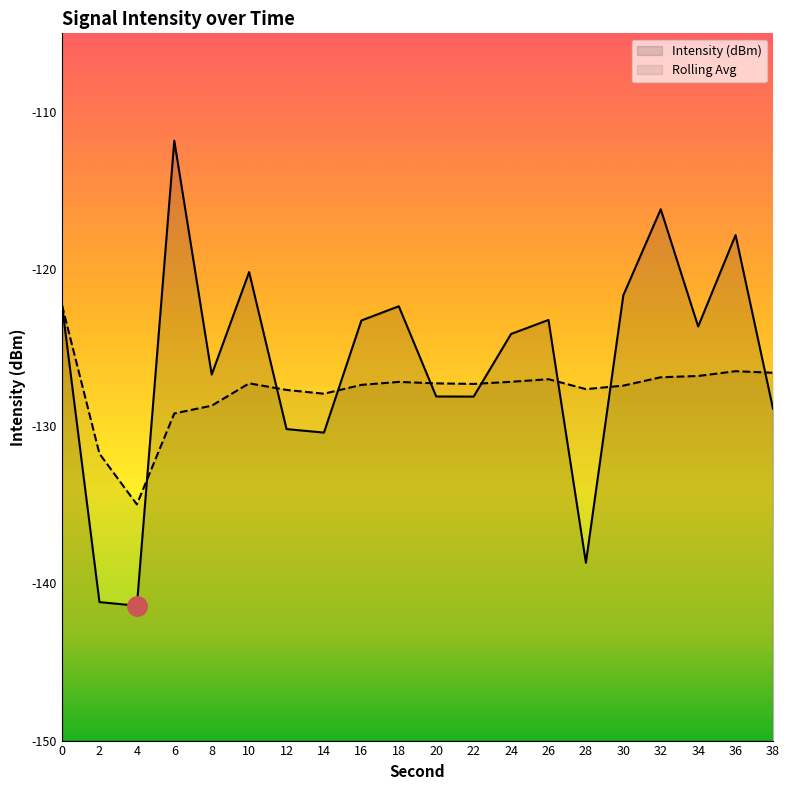

Does the chart display data point markers on the line(s)?

No